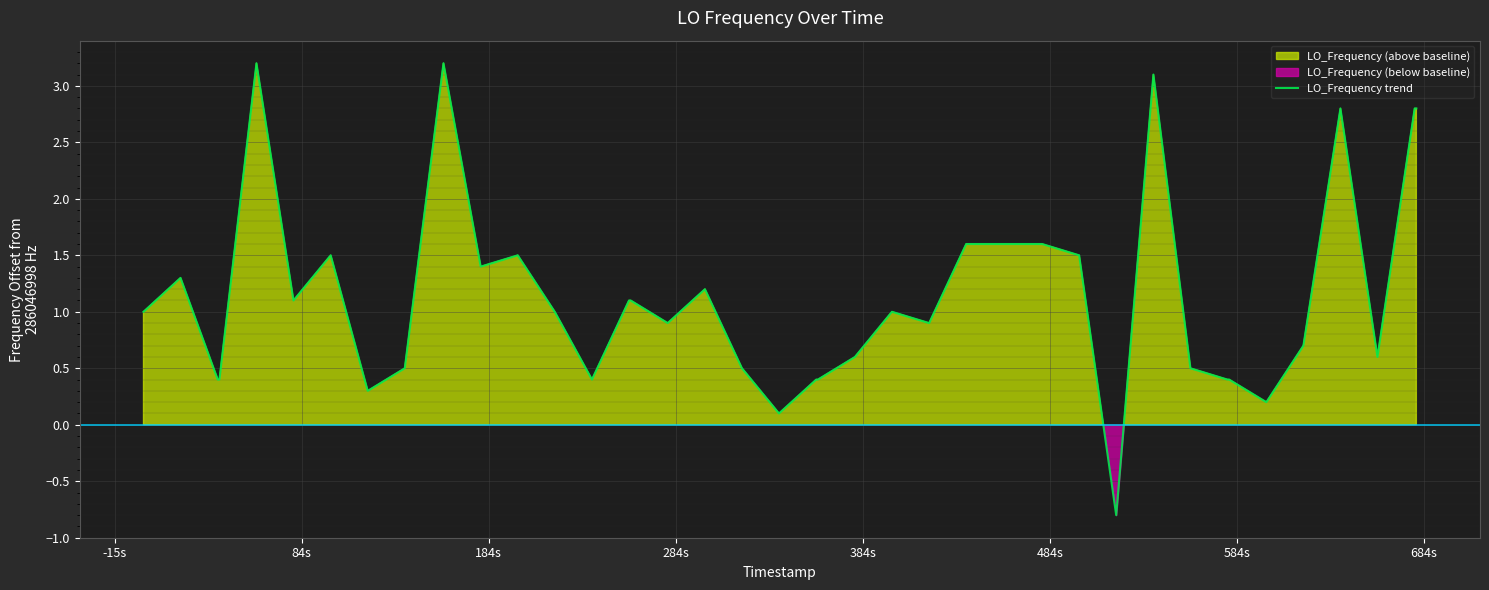

What is the minimum value for LO_Frequency trend?

-0.8